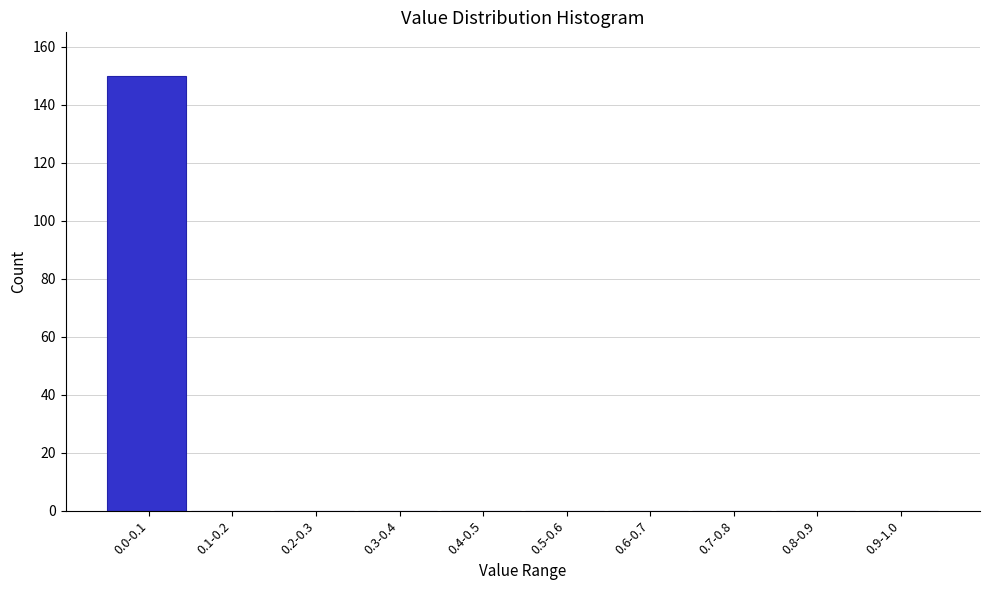

Reading left to right, list all the values displayed in this chart.

0.0-0.1=150	0.1-0.2=0	0.2-0.3=0	0.3-0.4=0	0.4-0.5=0	0.5-0.6=0	0.6-0.7=0	0.7-0.8=0	0.8-0.9=0	0.9-1.0=0